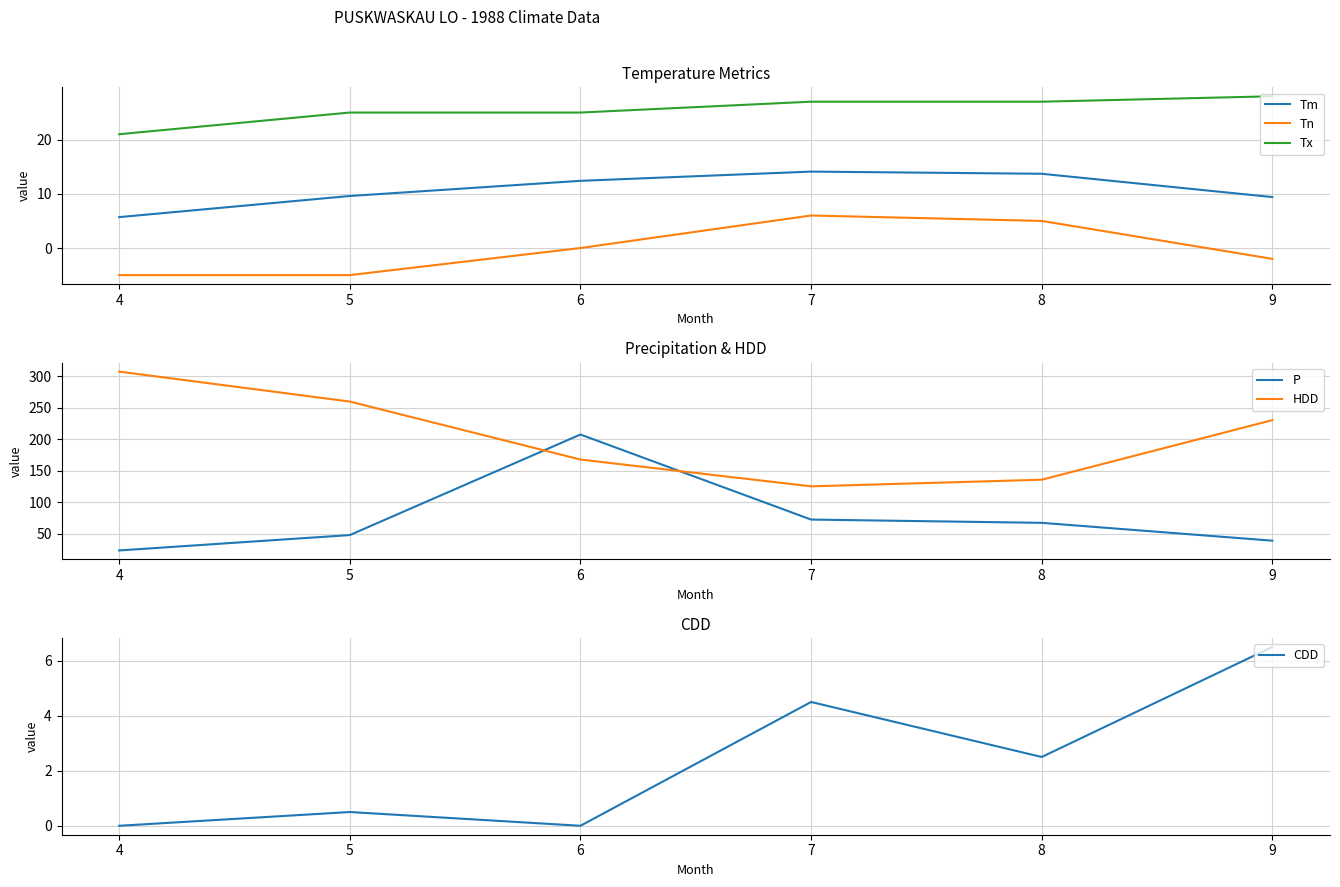

At which category does CDD reach its first local peak?

5